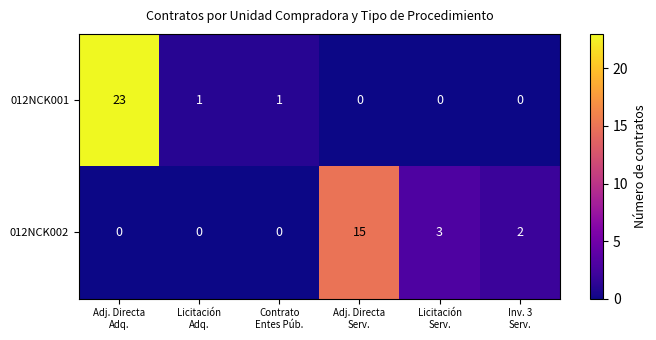

Reading right to left, list all the values displayed in this chart.

012NCK001: 0	0	0	1	1	23
012NCK002: 2	3	15	0	0	0